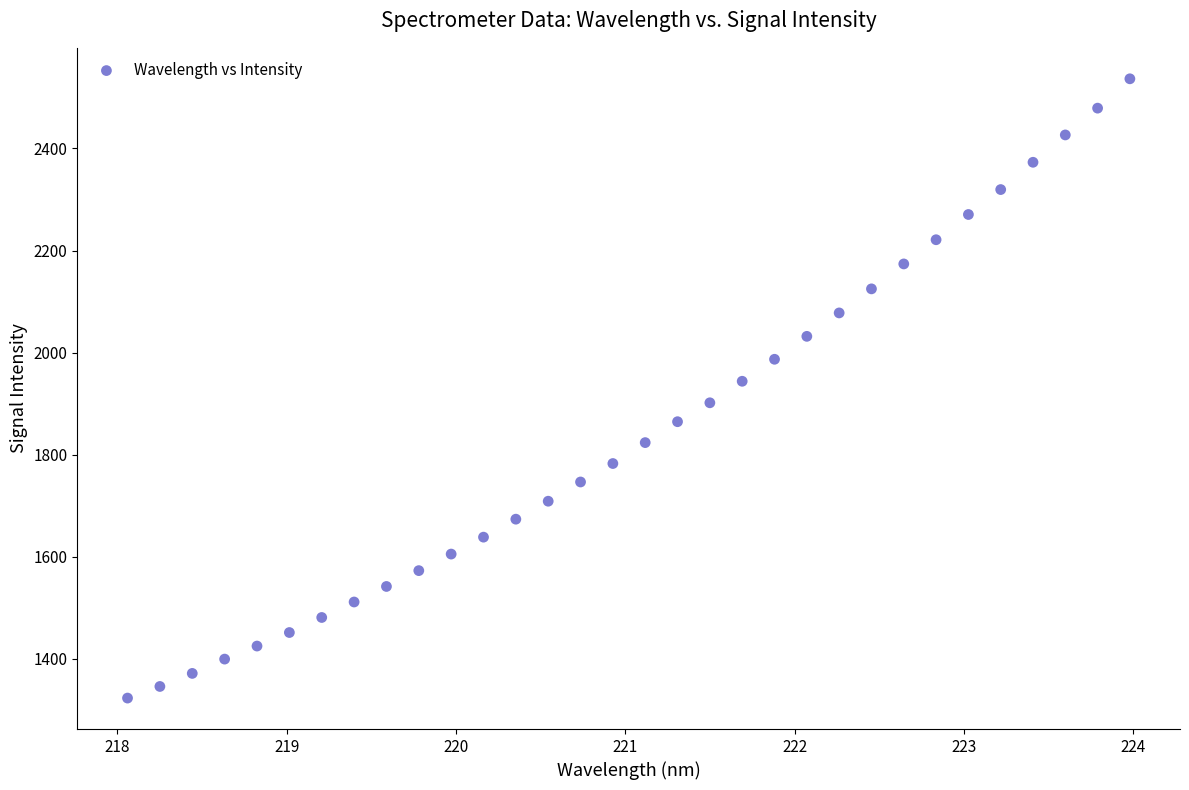

What is the range of X values (max minus min)?

5.9